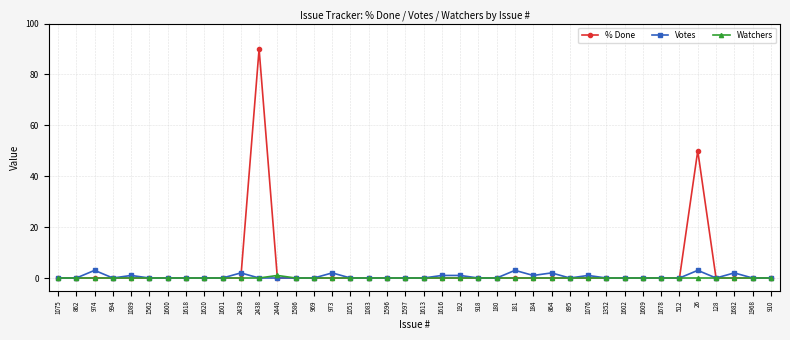

What is the greatest value displayed?

90